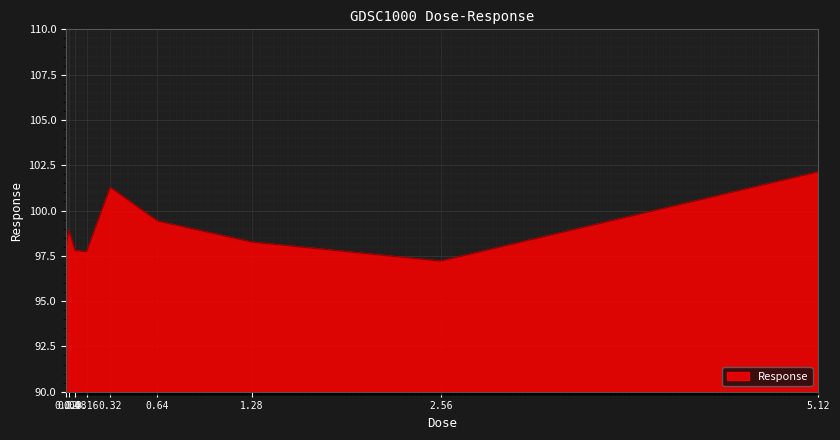

What is the sum of all values?

890.7